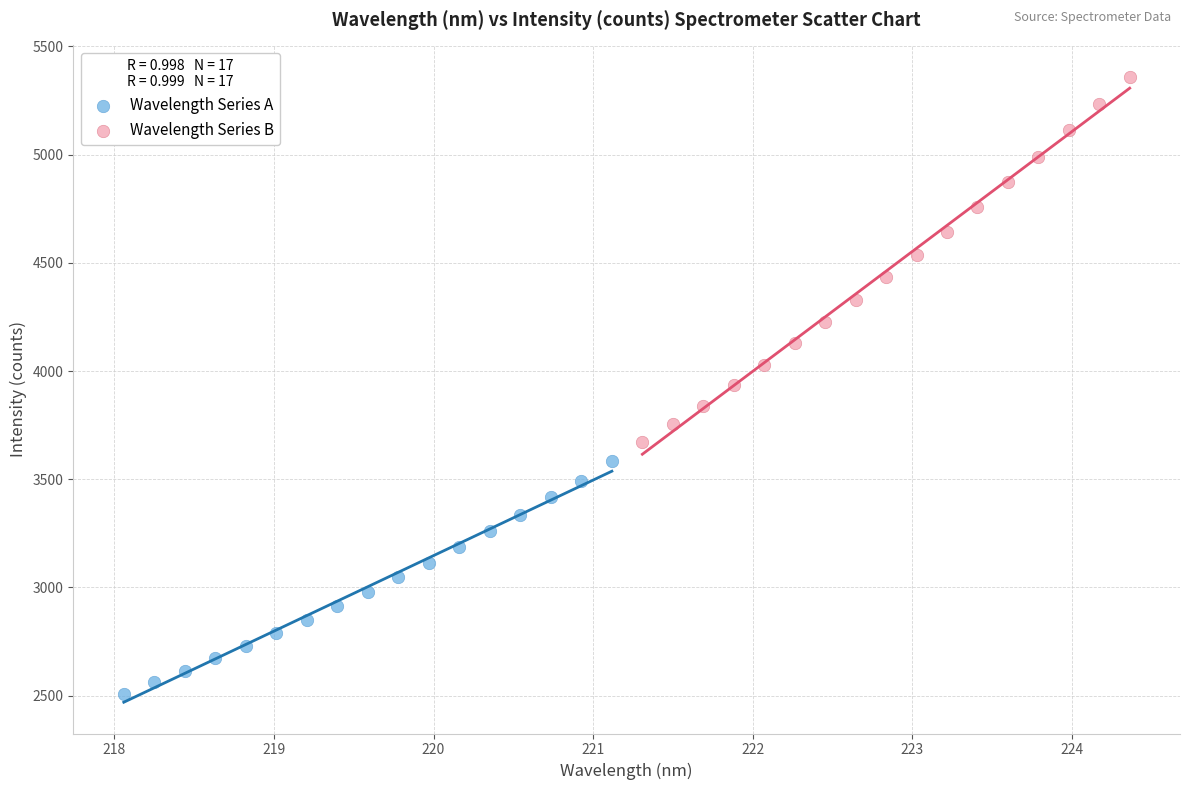

Which series contains the lowest Y value?

Wavelength Series A